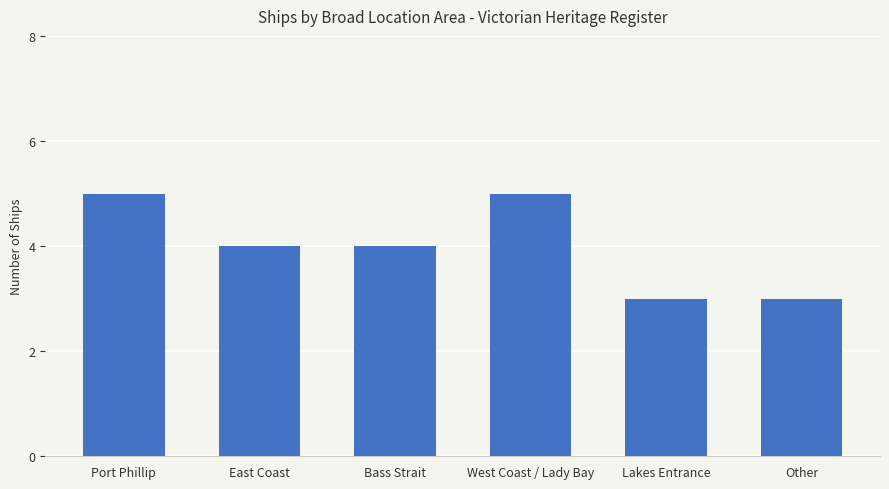

What is the ratio of the value at Lakes Entrance to the value at West Coast / Lady Bay?

0.6